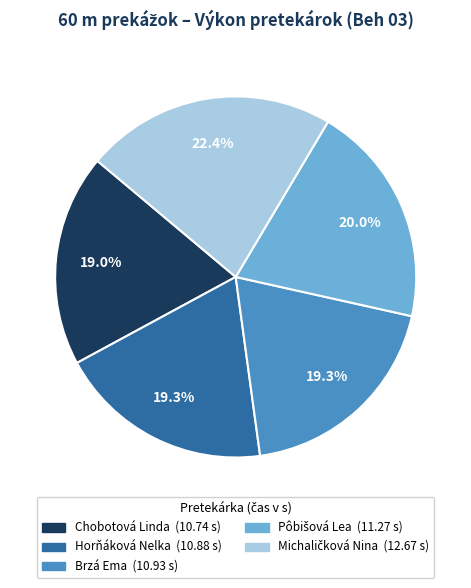

Count the number of slices in the pie.

5